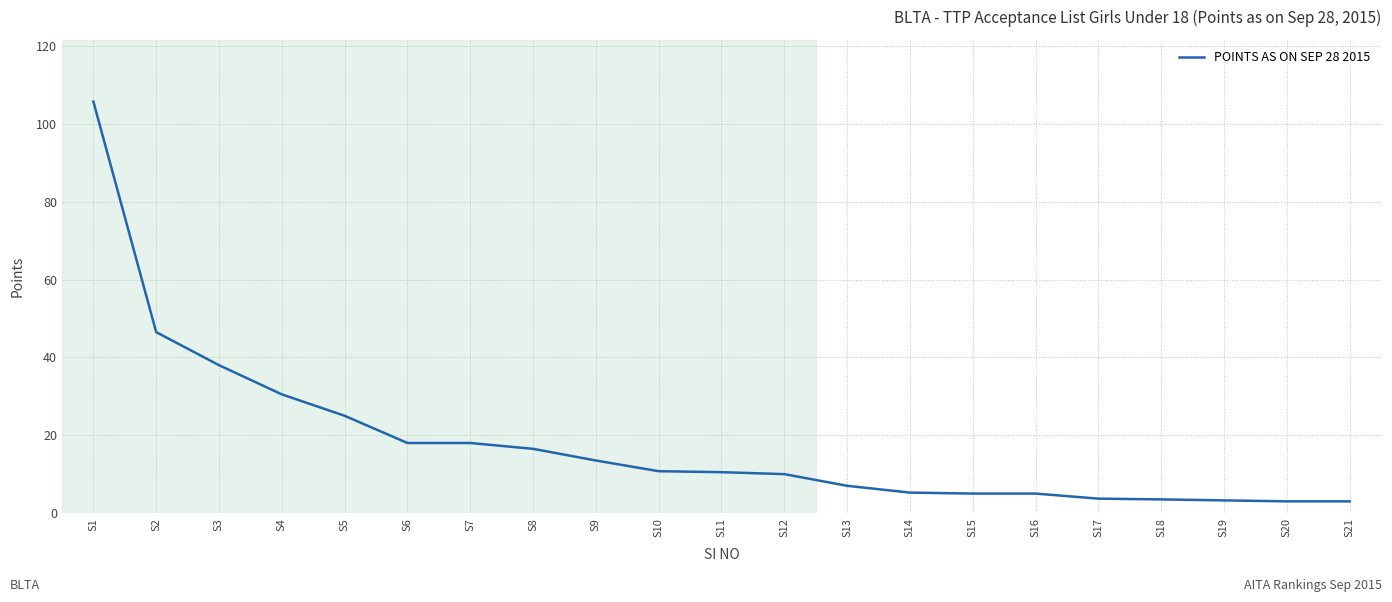

At which label is the value closest to 54?

S2